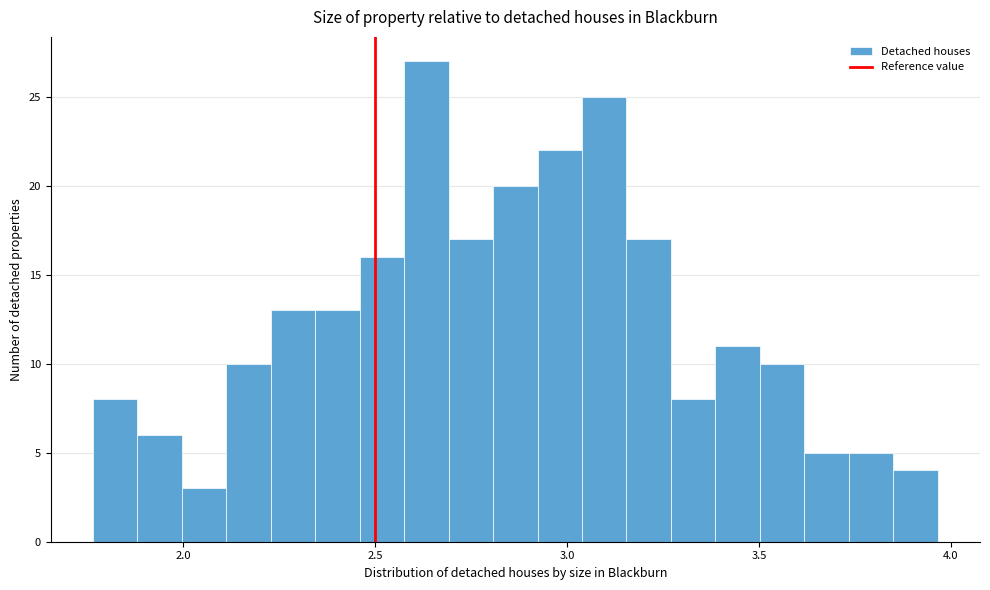

Around what value on the x-axis is the tallest bar? Give the approximate position of its centre, as read against the axis.

2.65